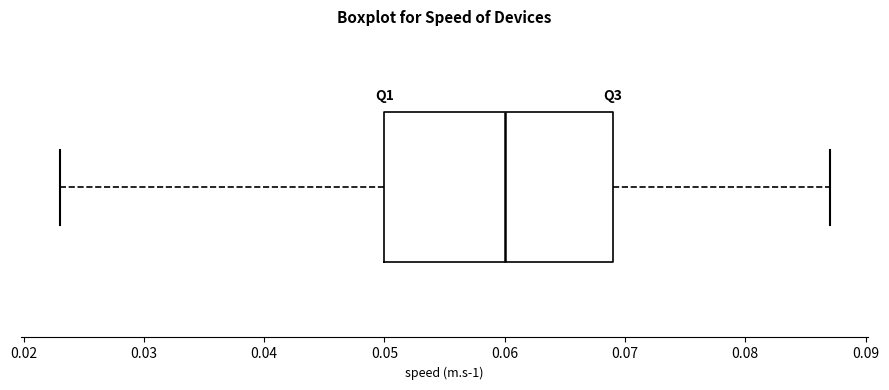

Read this box plot against the x-axis: the position of the median line, the range covered by the box, and the ends of both whiskers. The values are not printed on the chart, so give them approximately, as read against the axis.

median 0.060, box 0.050 to 0.069, whiskers 0.023 to 0.087